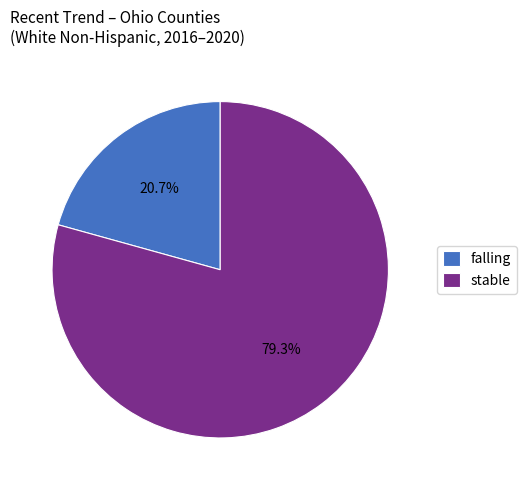

To the nearest percent, what percentage of the pie is falling?

21%